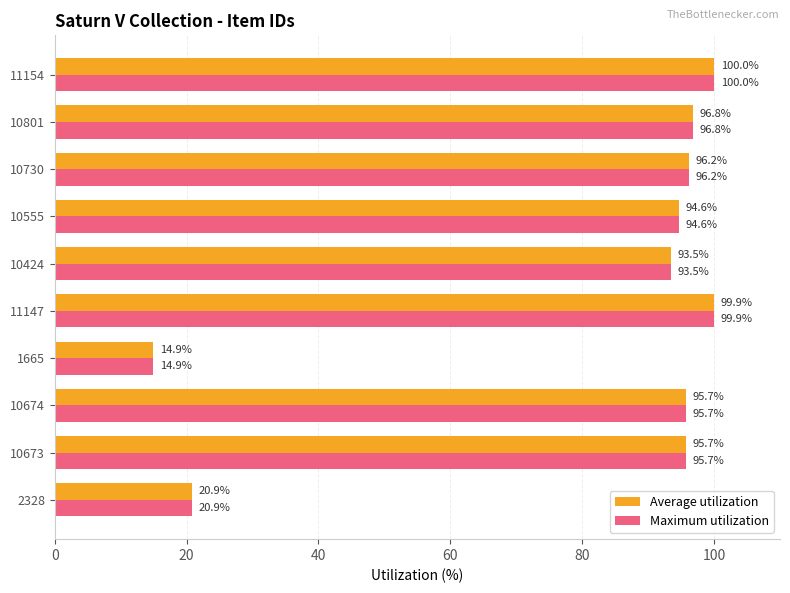

Where is Average utilization nearest to the value 57?

2328